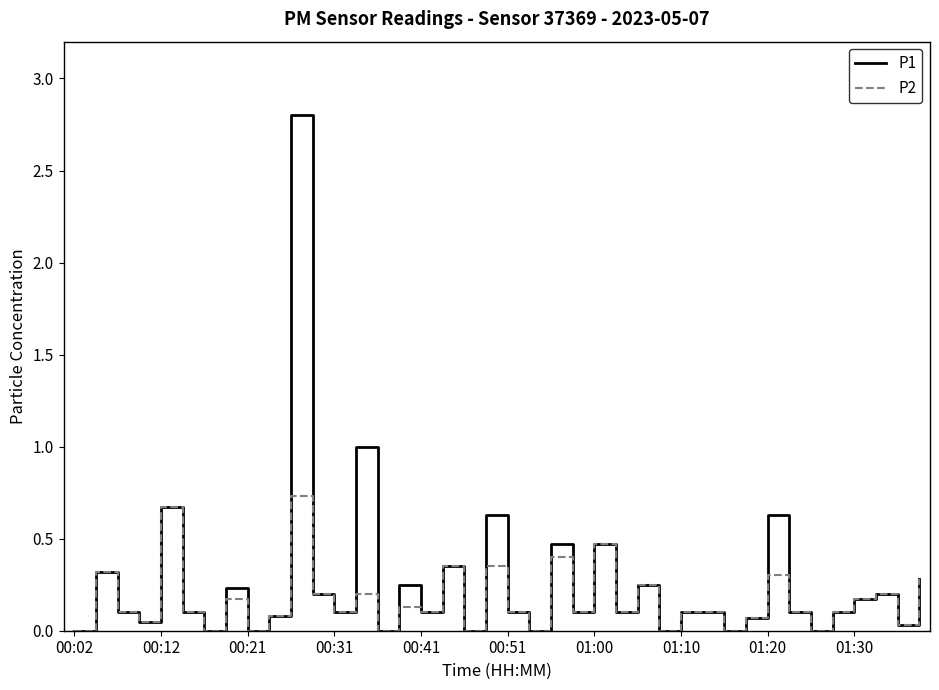

What is the sum of all P2 values?

6.5